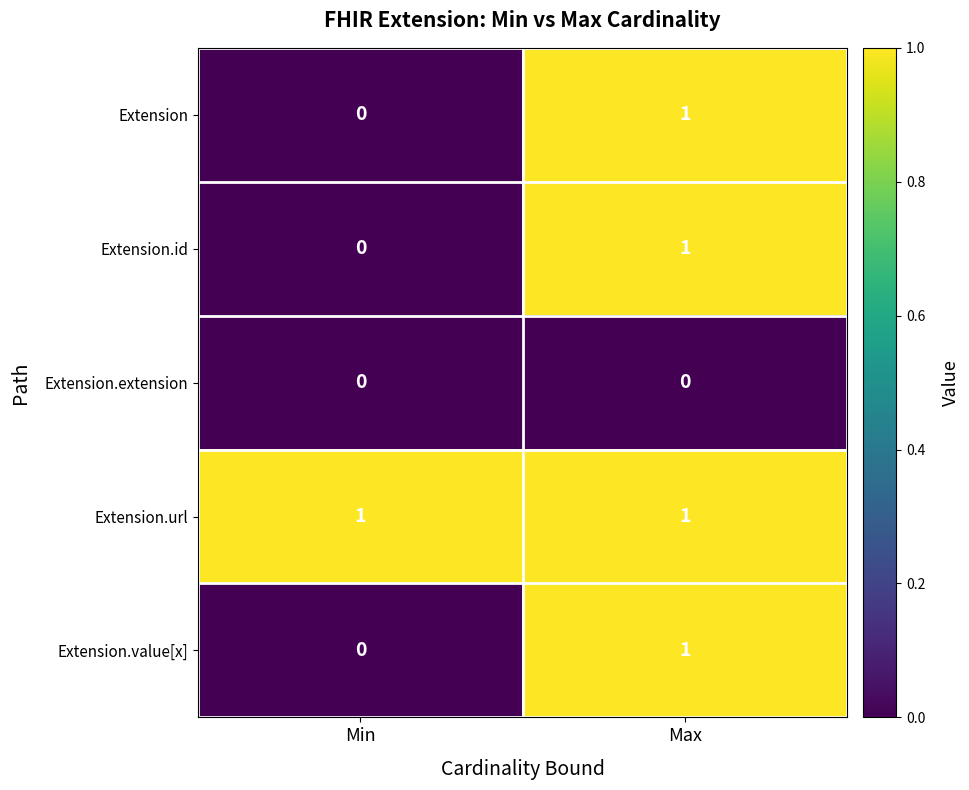

True or false: Extension.url has a value of 0 at Max.

False